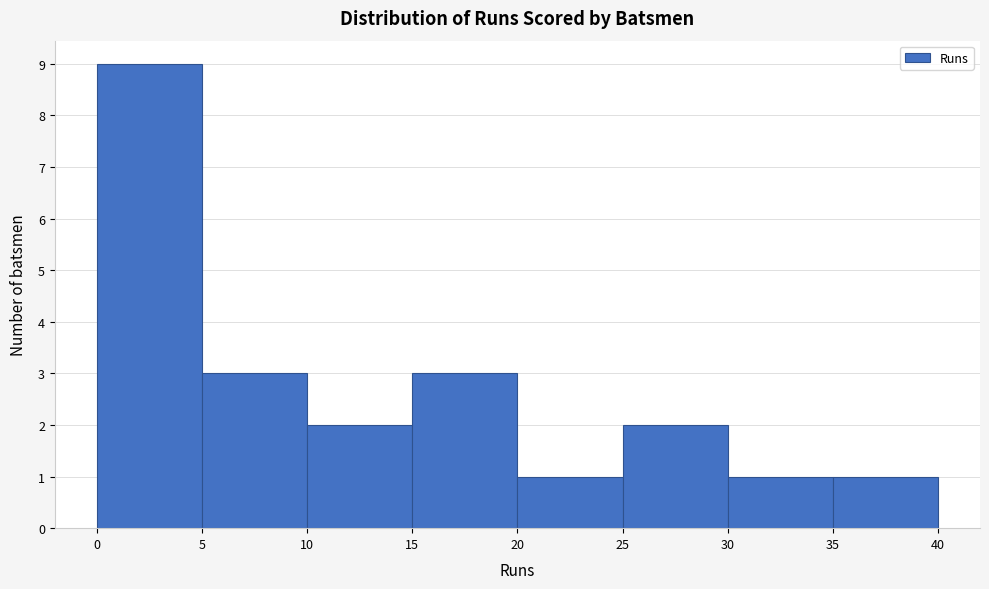

Reading left to right, list every bar in this chart as the range it spans on the x-axis followed by its height. The values are not printed on the chart, so give them approximately, as read against the axis.

0 to 5: 9
5 to 10: 3
10 to 15: 2
15 to 20: 3
20 to 25: 1
25 to 30: 2
30 to 35: 1
35 to 40: 1